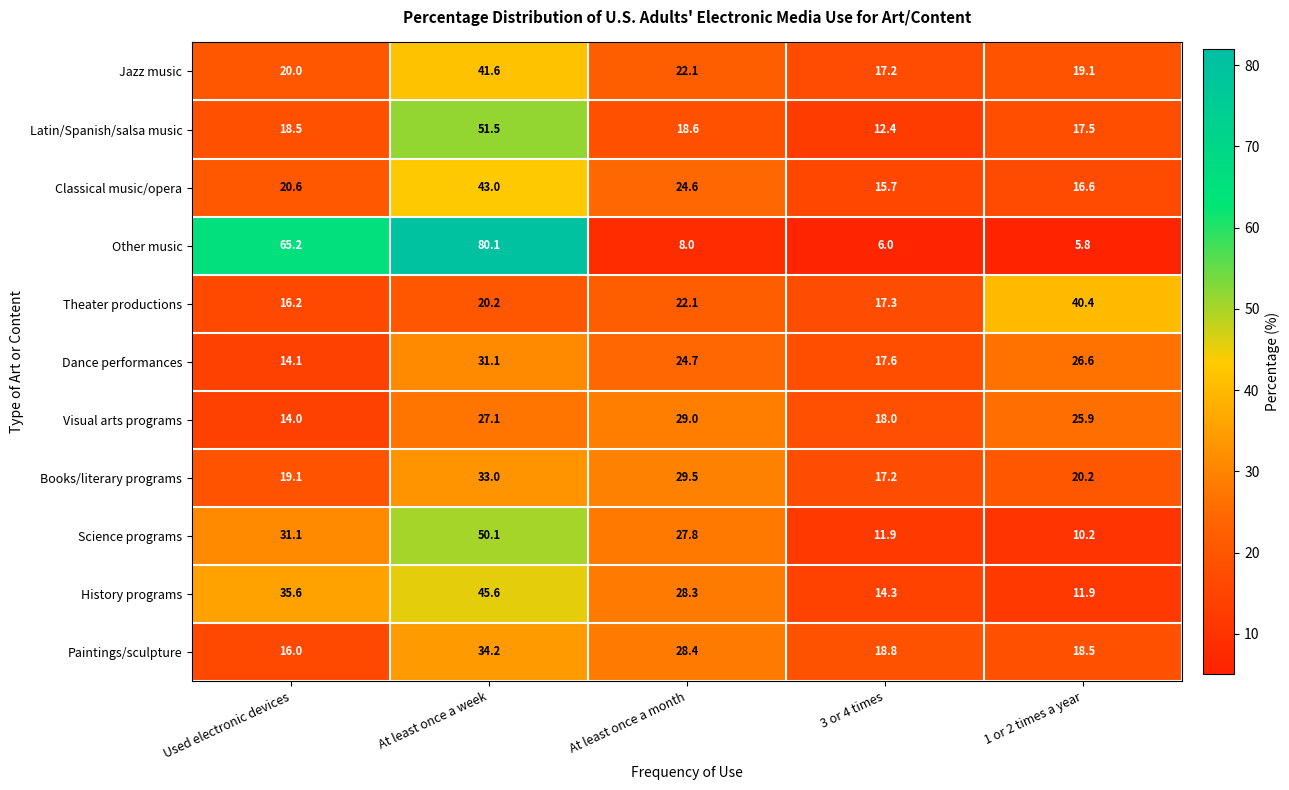

What is the total value across all series at 1 or 2 times a year?

212.7